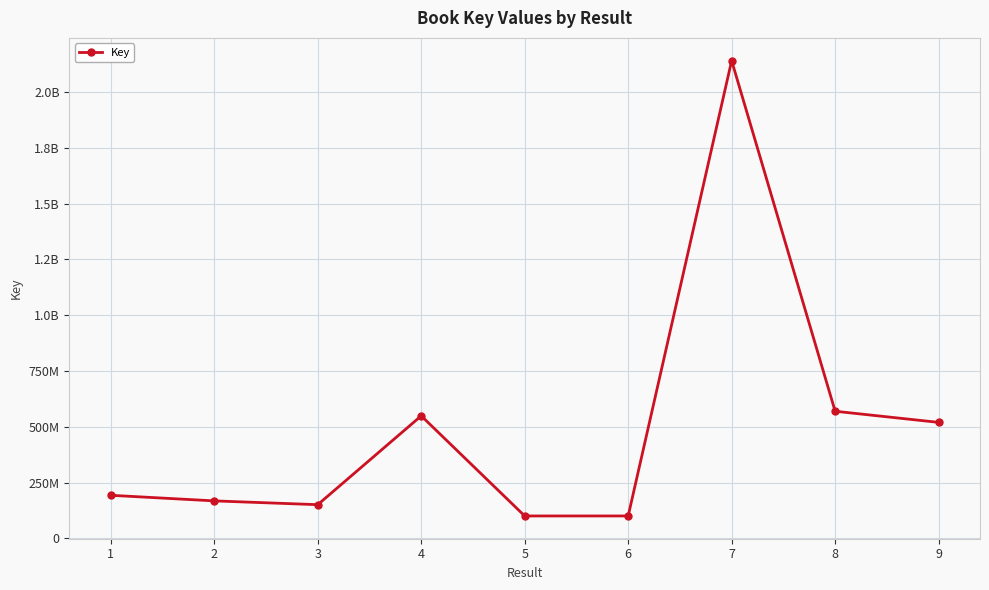

Is this an area chart (filled region under the line)?

No